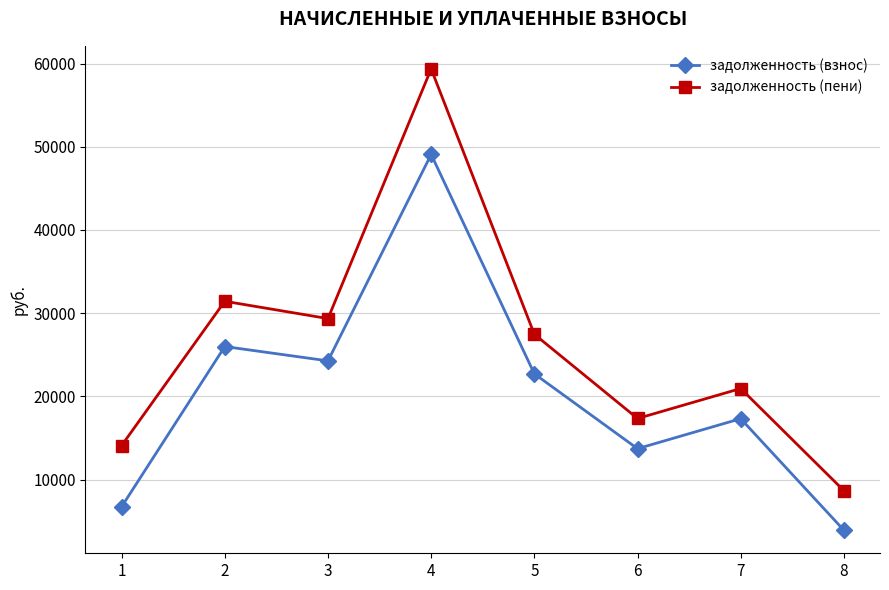

What is the spread (max minus min) of values at 1?

7355.2